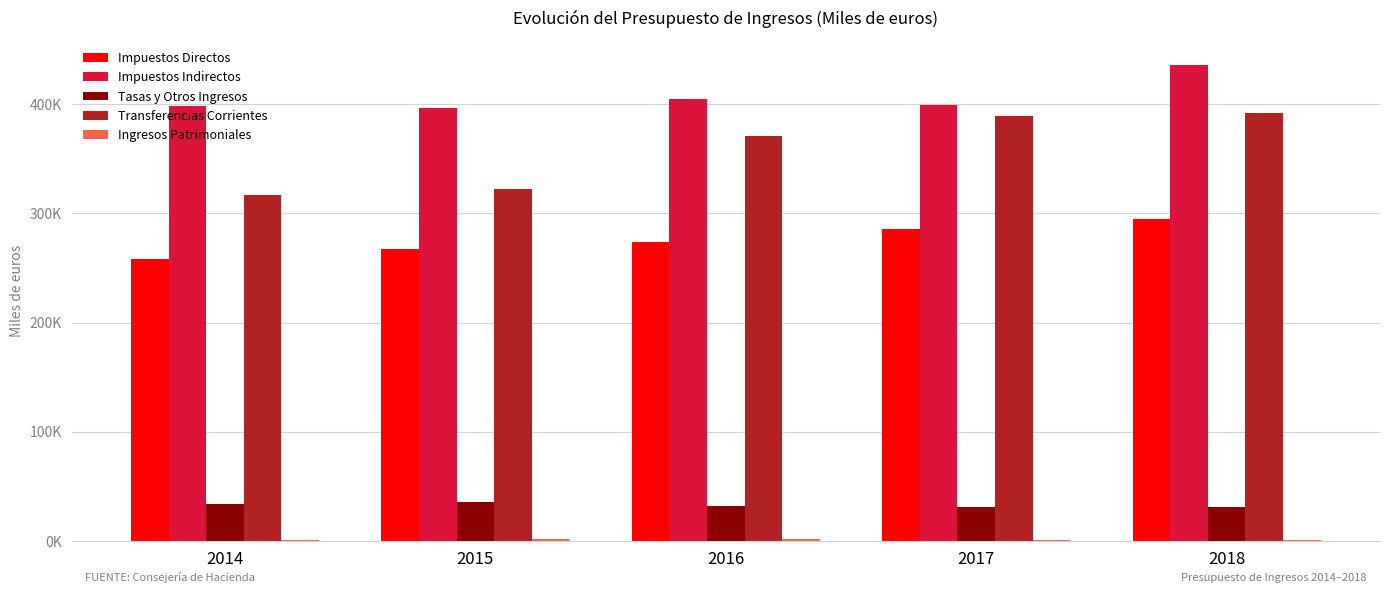

Reading left to right, list all the values displayed in this chart.

Impuestos Directos: 258210.0	267245.0	273605.6	285887.6	295205.0
Impuestos Indirectos: 398510.0	396400.0	404473.7	399653.8	436407.0
Tasas y Otros Ingresos: 33692.5	35708.6	31935.5	31206.2	31308.0
Transferencias Corrientes: 316790.9	322254.0	371055.1	389585.9	391646.0
Ingresos Patrimoniales: 1165.2	1569.3	1376.5	1257.4	827.0